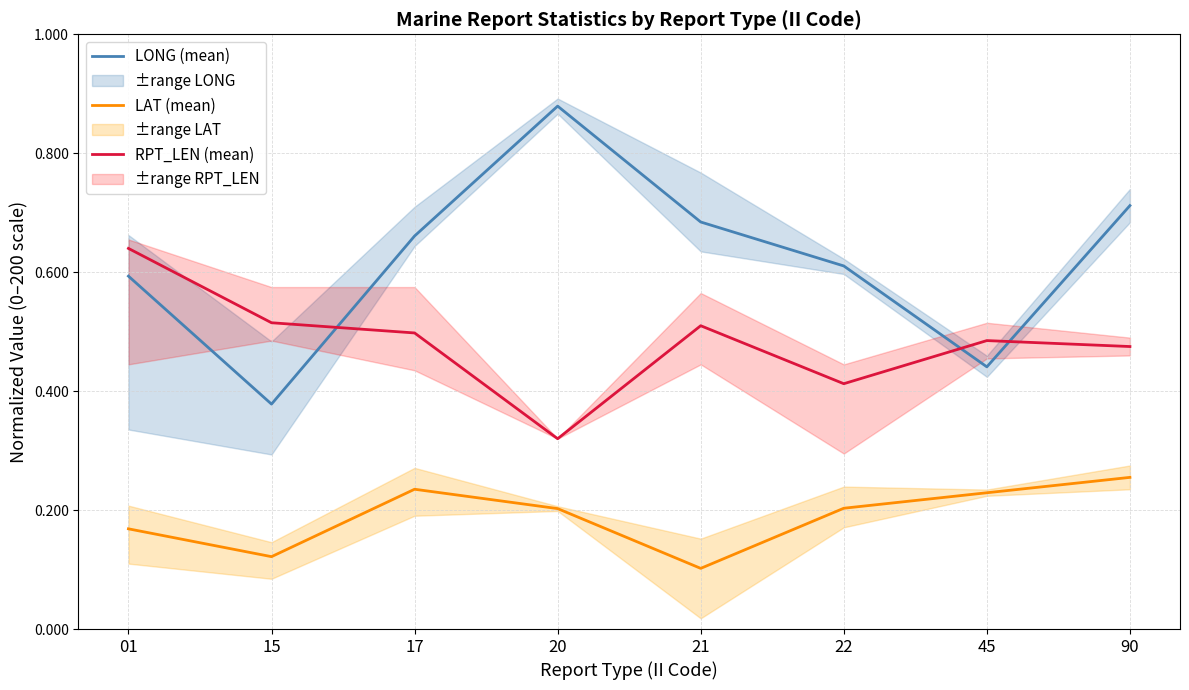

What is the highest value of the LAT (mean) series?

0.3